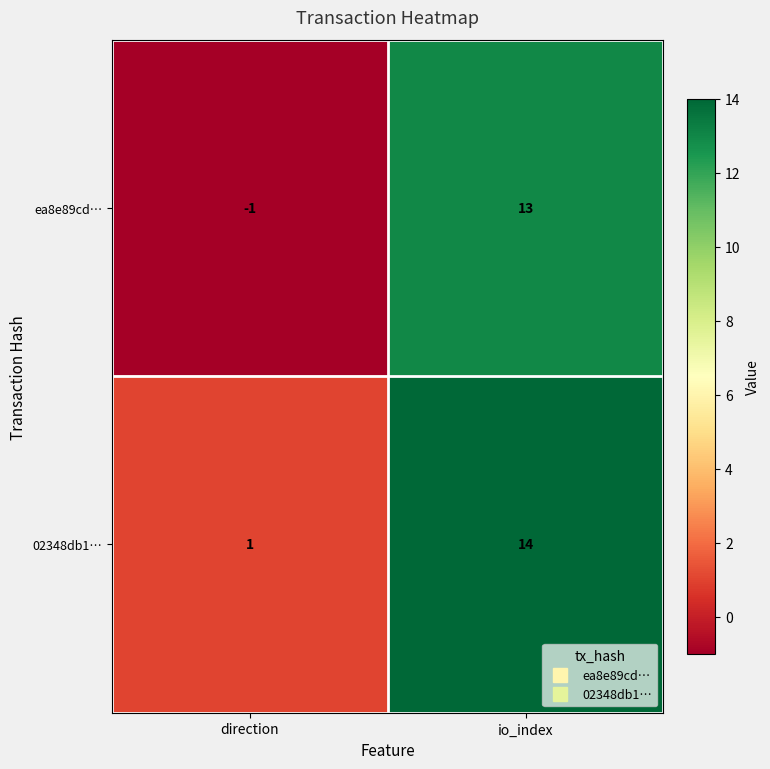

List the series in order of their overall mean, highest first.

02348db1…, ea8e89cd…